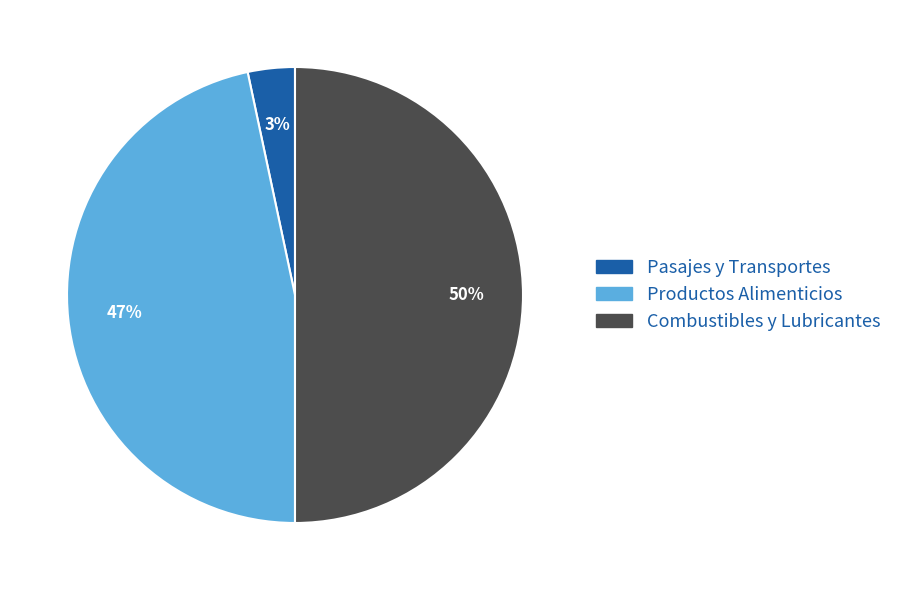

The Productos Alimenticios slice represents 55% of the pie. True or false?

False